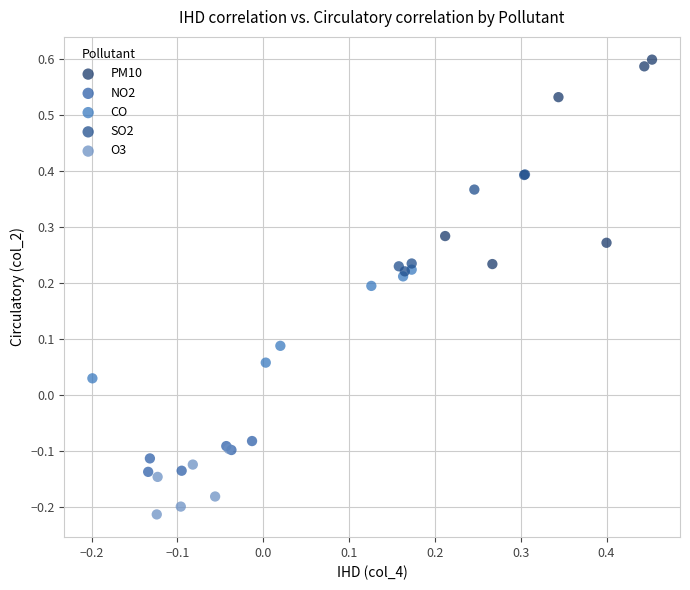

Which series contains the highest Y value?

PM10